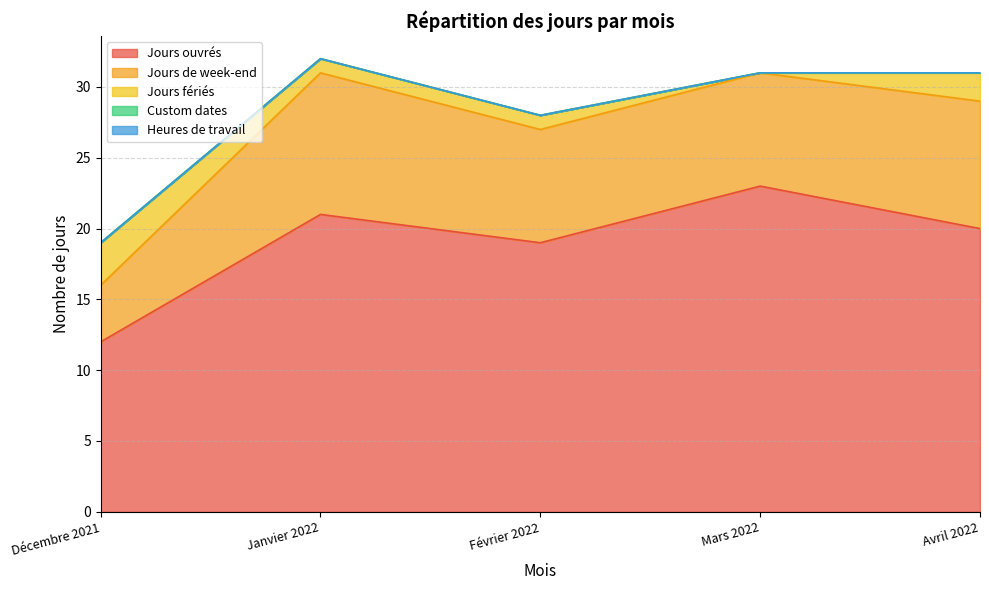

What is the spread (max minus min) of values at Décembre 2021?

12